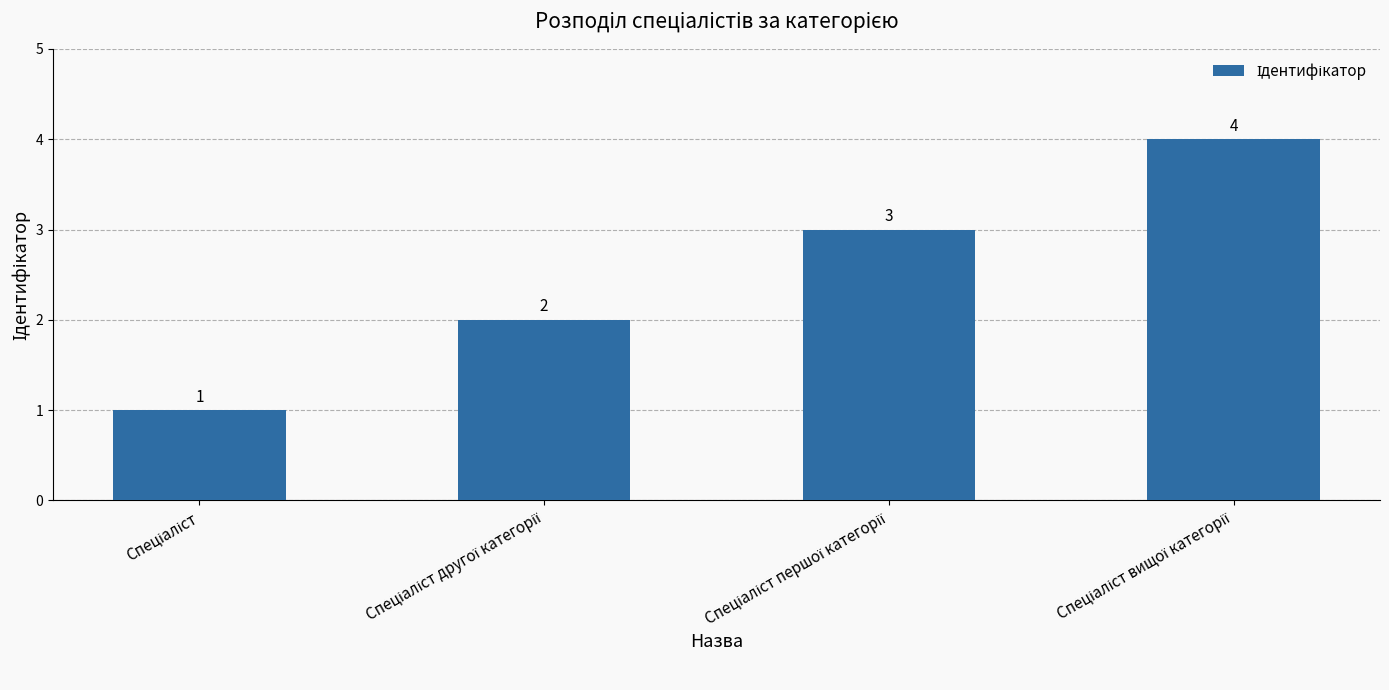

Count the values in the range 2 to 4.

3